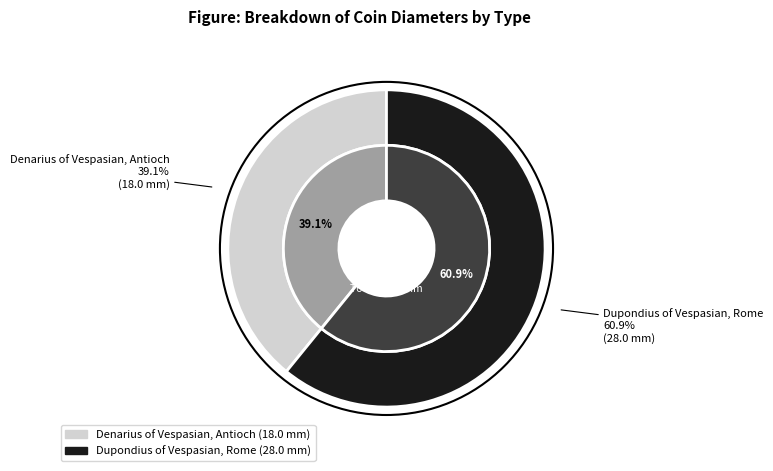

To the nearest percent, what is the combined percentage of Dupondius of Vespasian, Rome and Denarius of Vespasian, Antioch?

100%